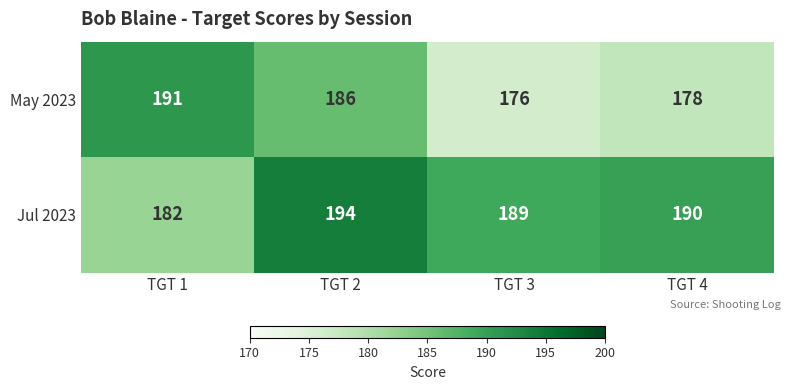

Which series has the largest total across all categories?

Jul 2023